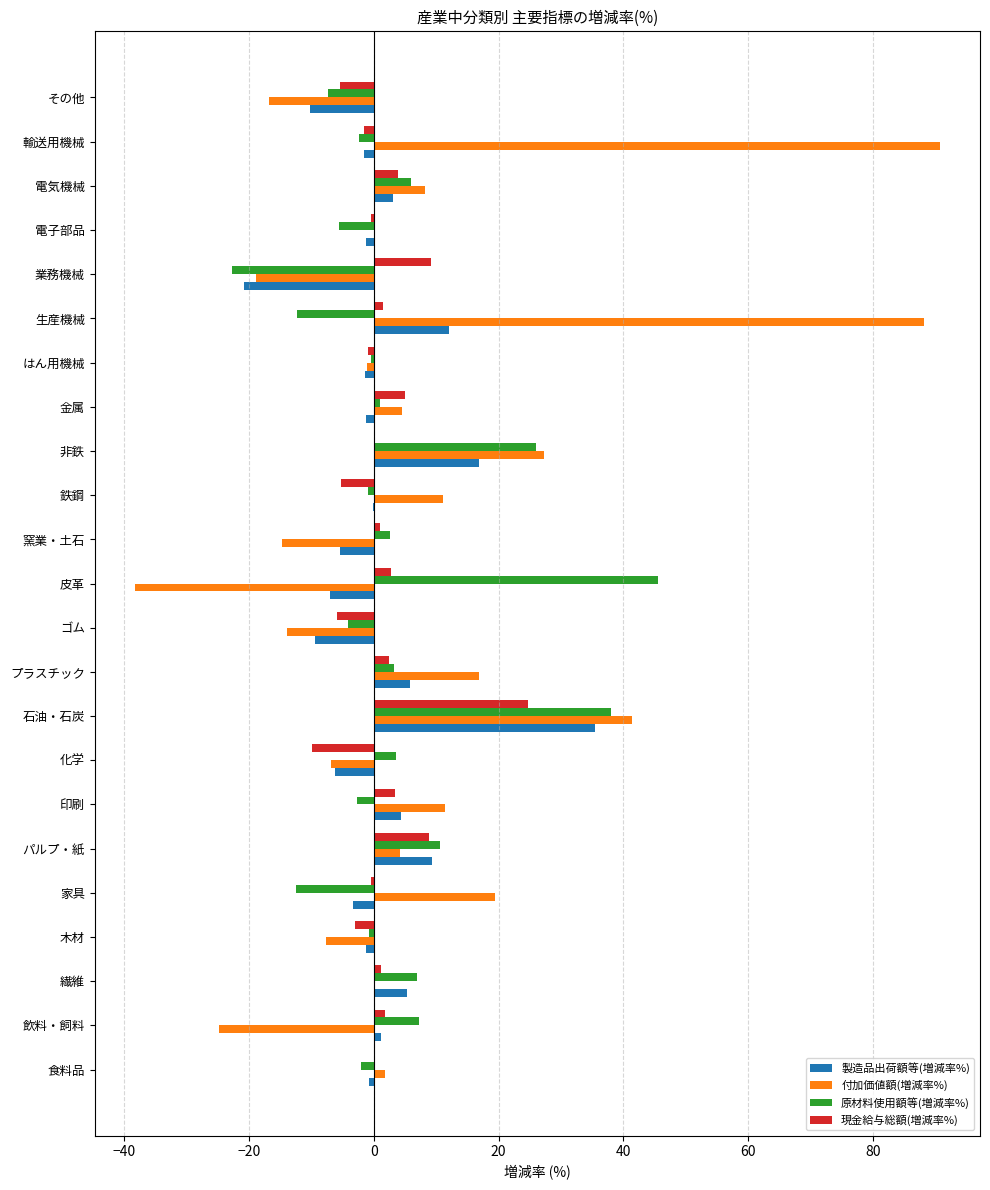

What is the sum of all 付加価値額(増減率%) values?

182.0